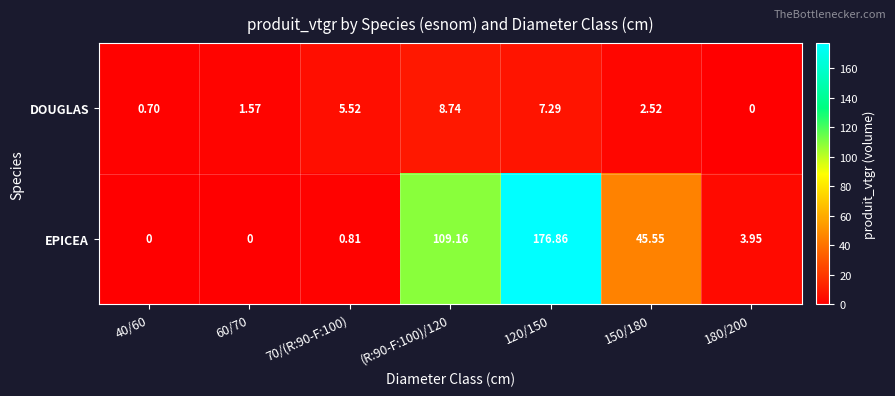

Which series changed the most between 150/180 and 180/200?

EPICEA